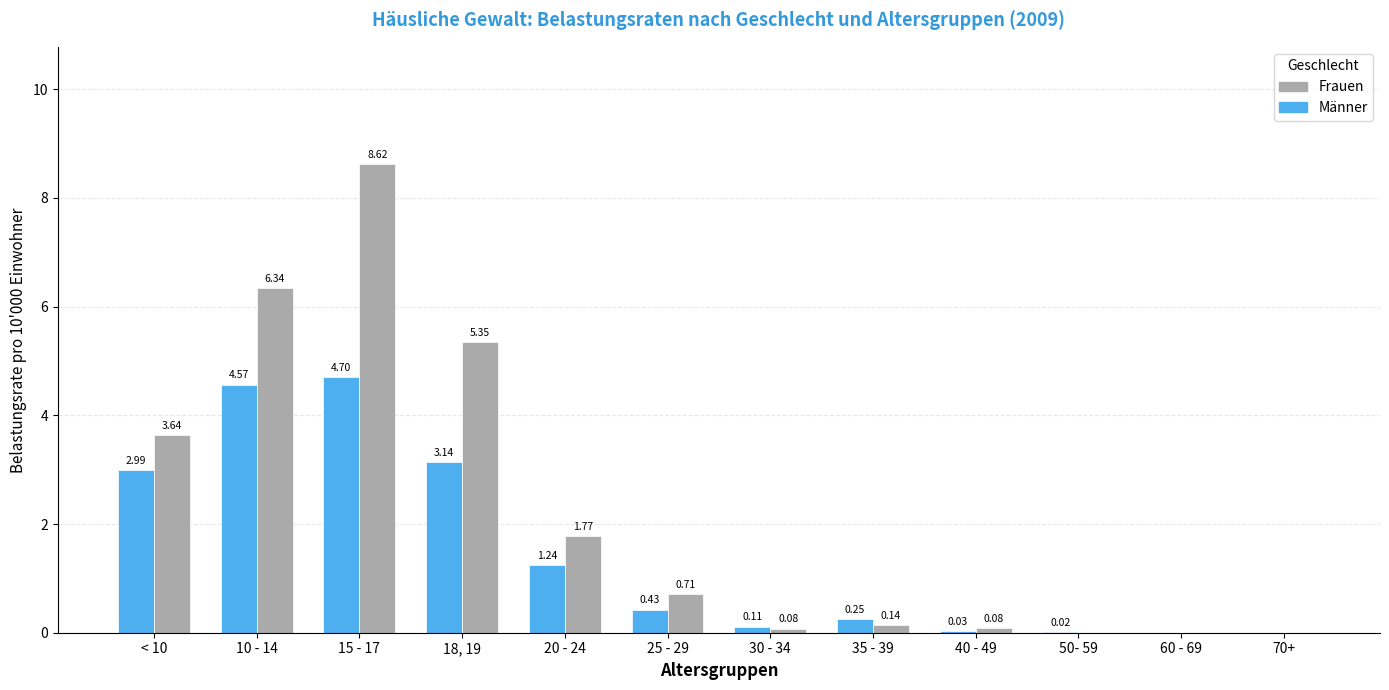

What is the sum of all Frauen values?

26.7